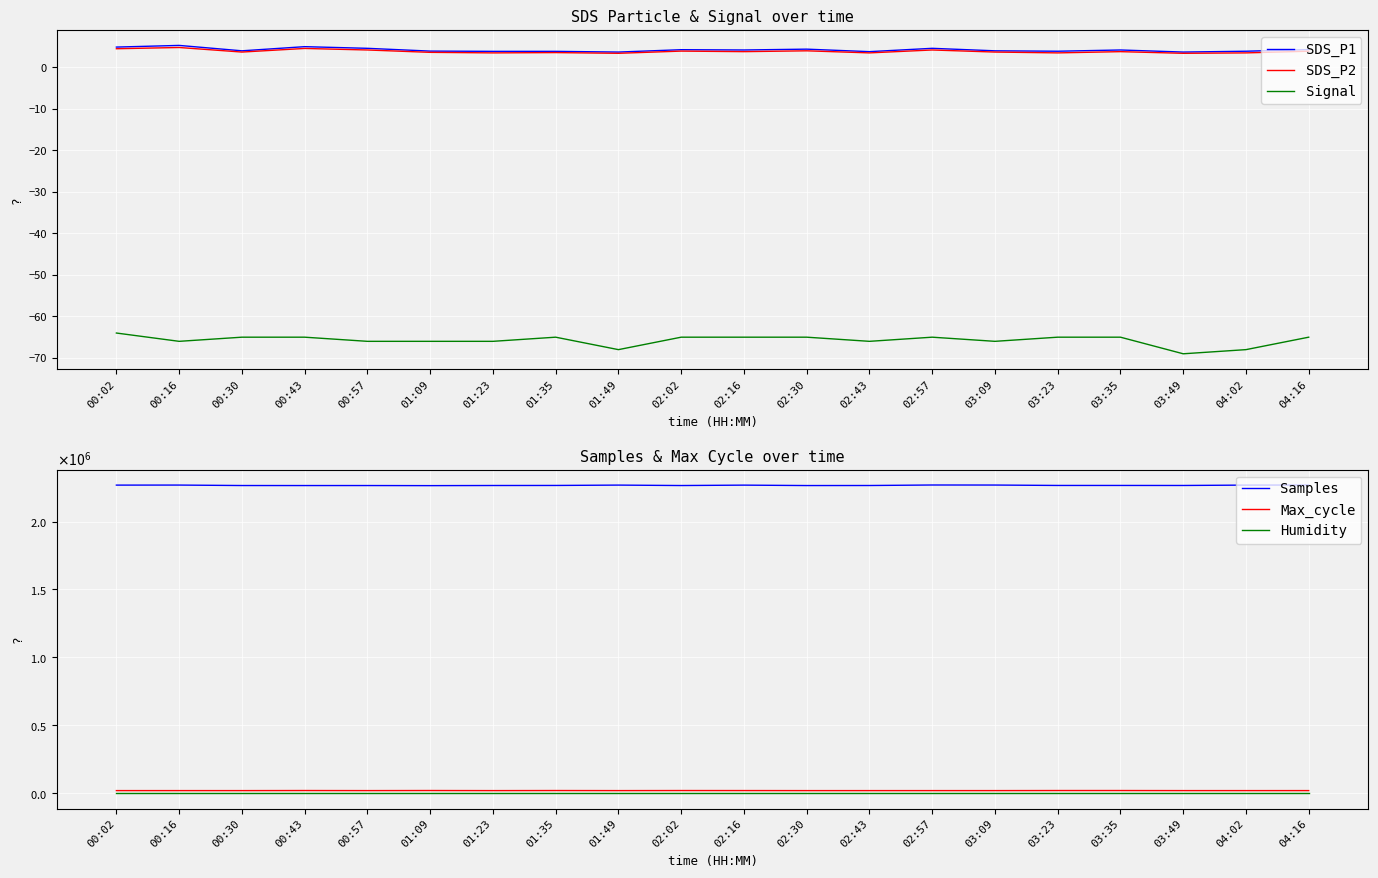

Is it true that Signal equals -40.0 at 02:30?

False